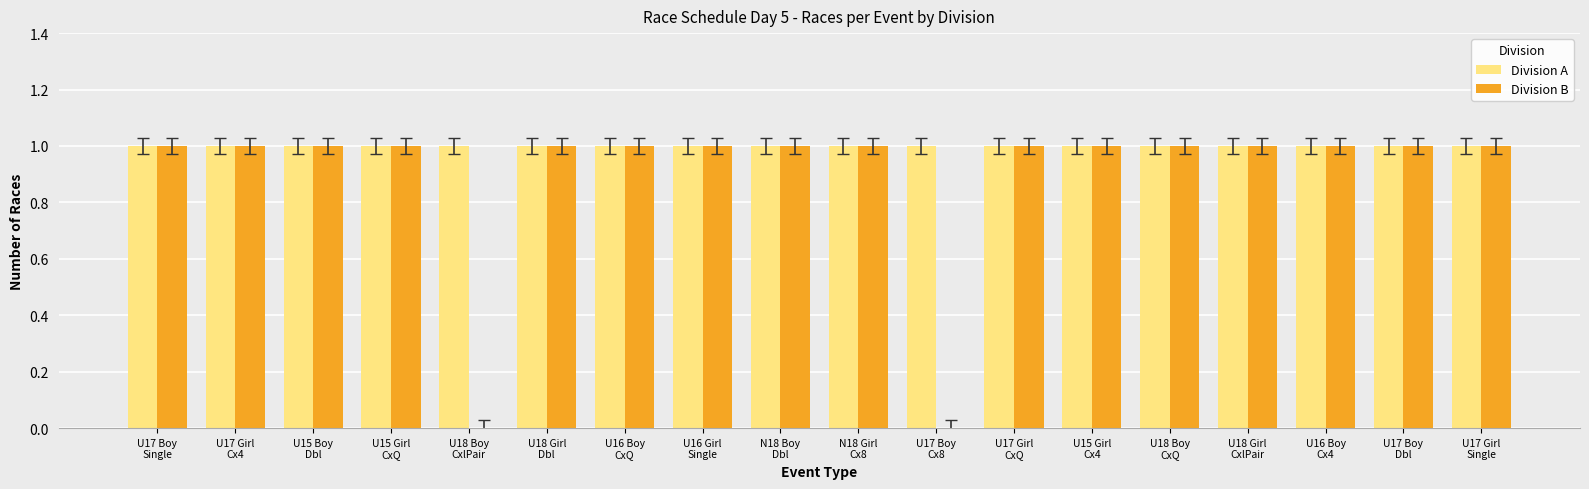

What is the total value across all series at U17 Girl
Cx4?

2